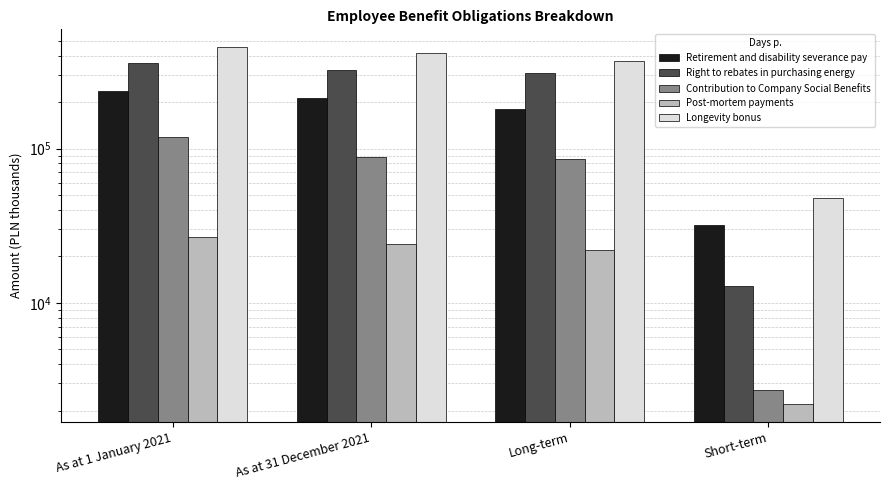

What is the smallest value displayed?

2202